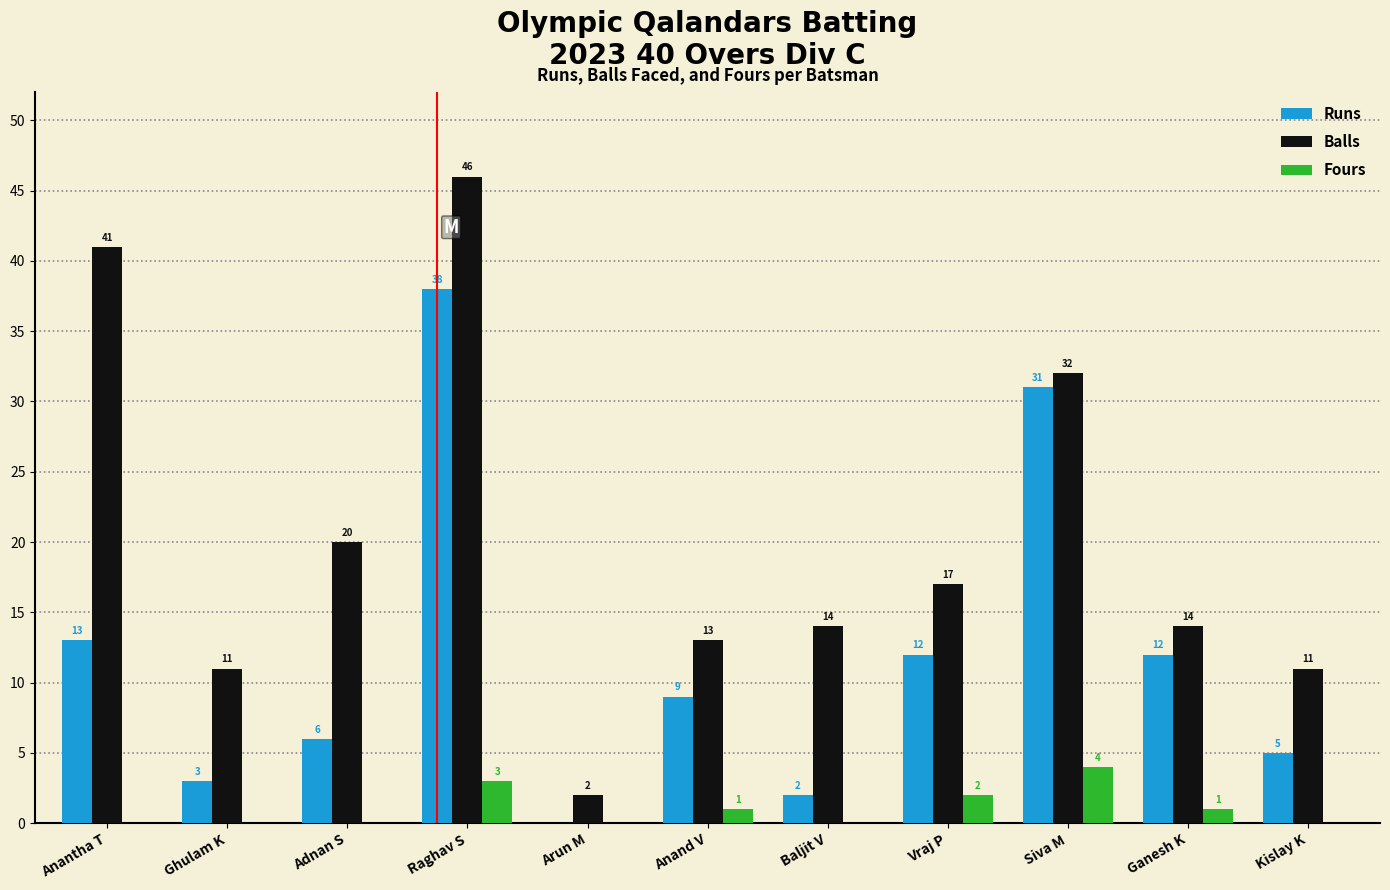

Is the value of Fours at Kislay K greater than the value of Runs at Anand V?

No